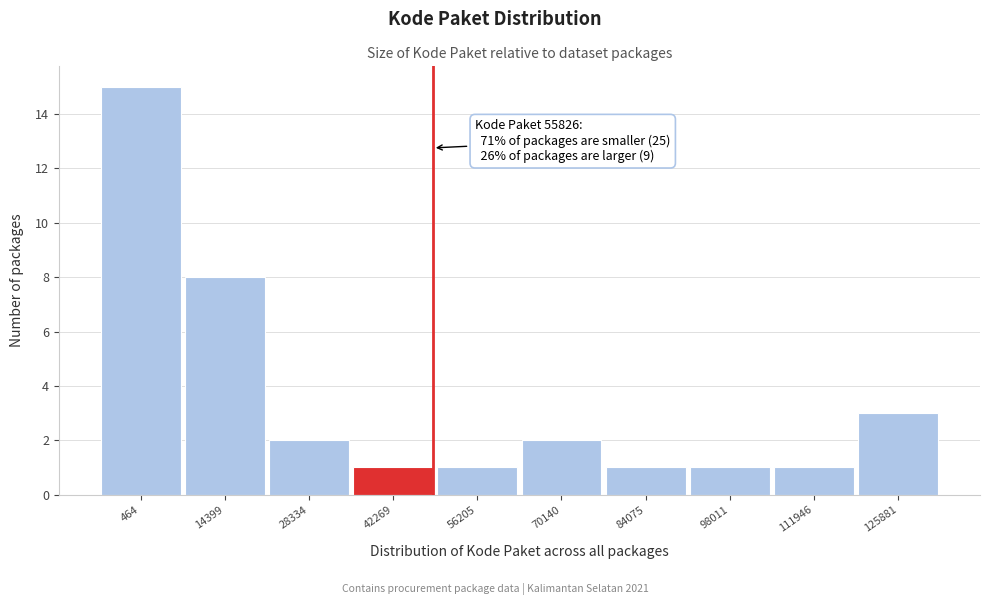

Reading left to right, list all the values displayed in this chart.

15	8	2	1	1	2	1	1	1	3